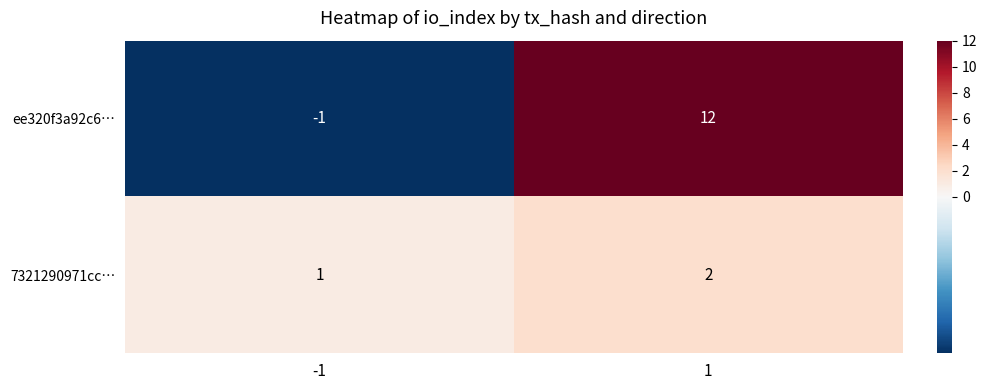

How many values in the ee320f3a92c6… series are below 12?

1